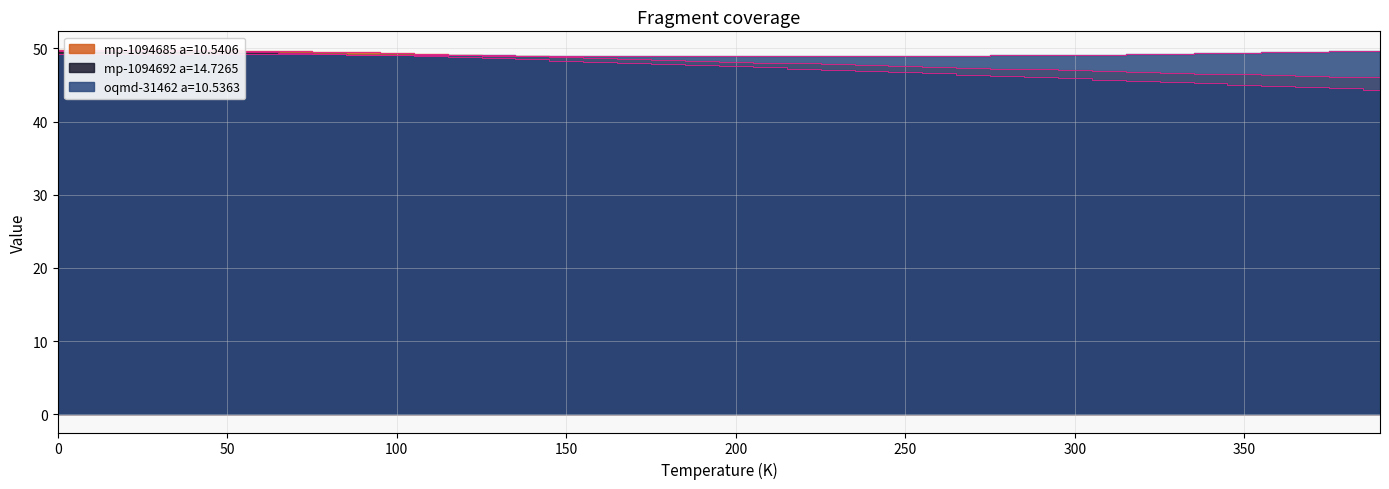

Where do oqmd-31462 a=10.5363 and mp-1094692 a=14.7265 first cross each other?

90.0 and 100.0